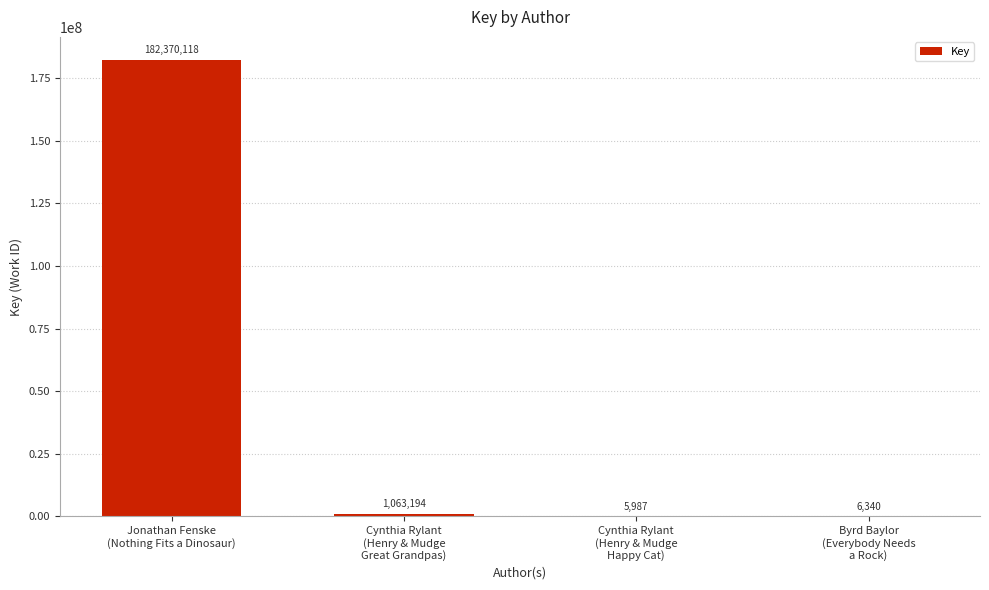

Does the chart contain stacked bars?

No